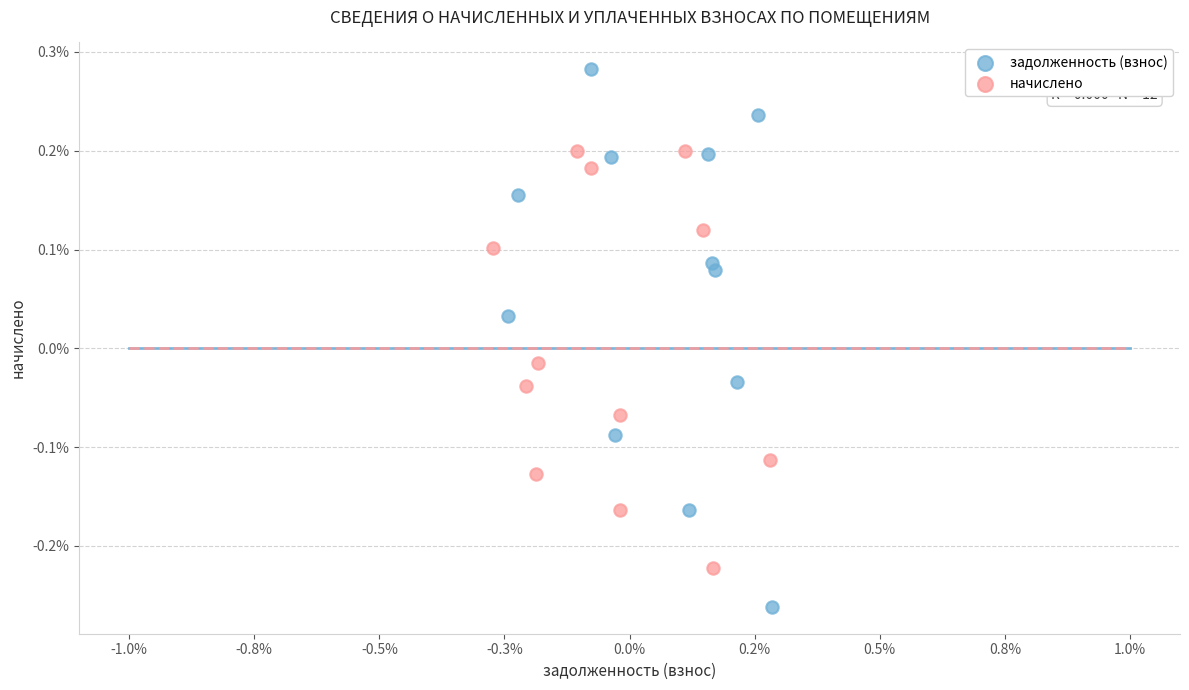

What are all the series names shown in the legend?

задолженность (взнос), начислено